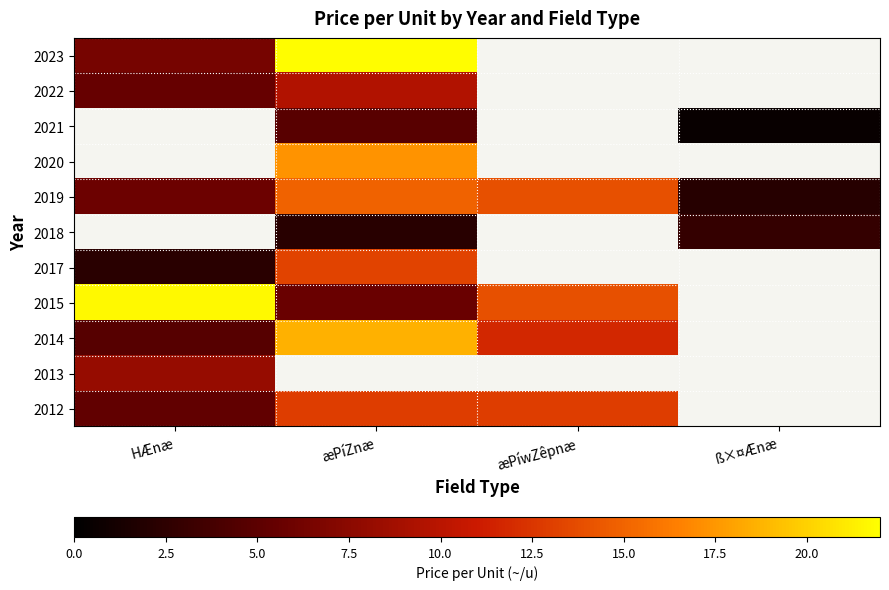

Where does the 2015 series first go above 21?

HÆnæ